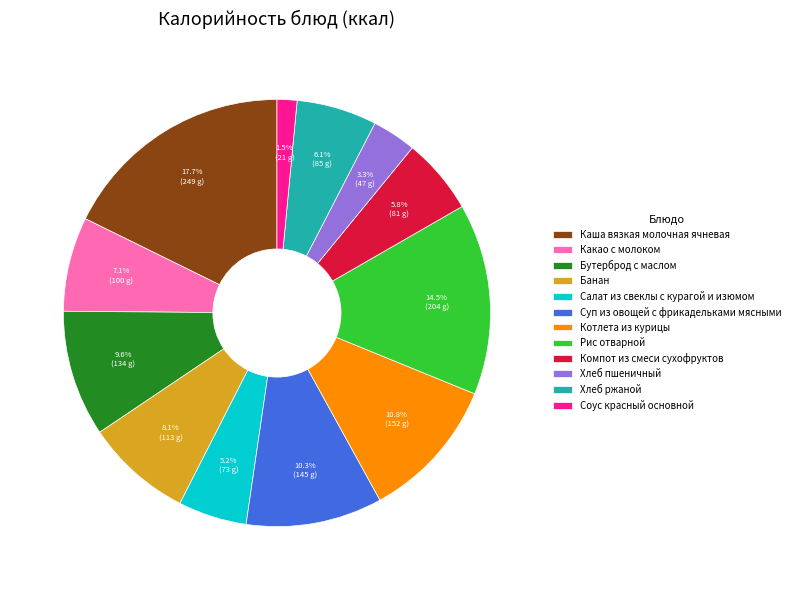

Which slice is the largest?

Каша вязкая молочная ячневая